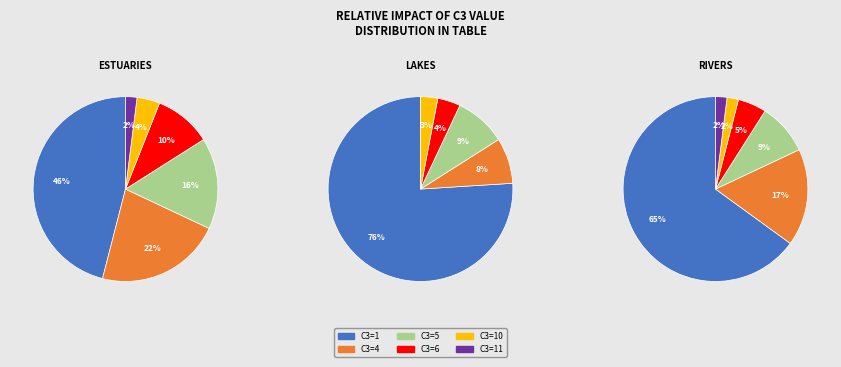

Is C3=11 the majority of the pie?

No